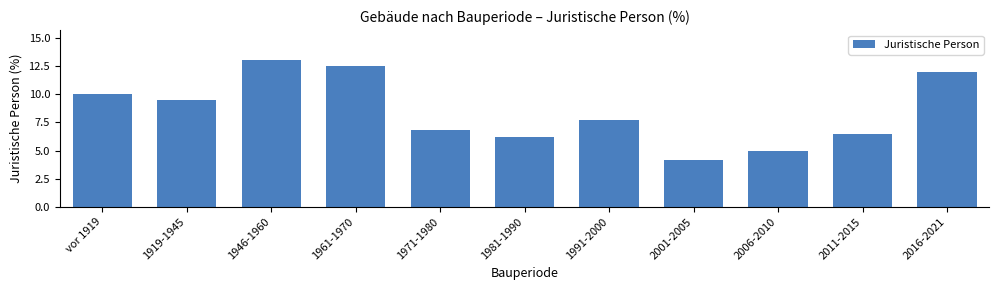

Reading right to left, list all the values displayed in this chart.

2016-2021=12.0	2011-2015=6.5	2006-2010=5.0	2001-2005=4.2	1991-2000=7.7	1981-1990=6.2	1971-1980=6.8	1961-1970=12.5	1946-1960=13.1	1919-1945=9.5	vor 1919=10.0